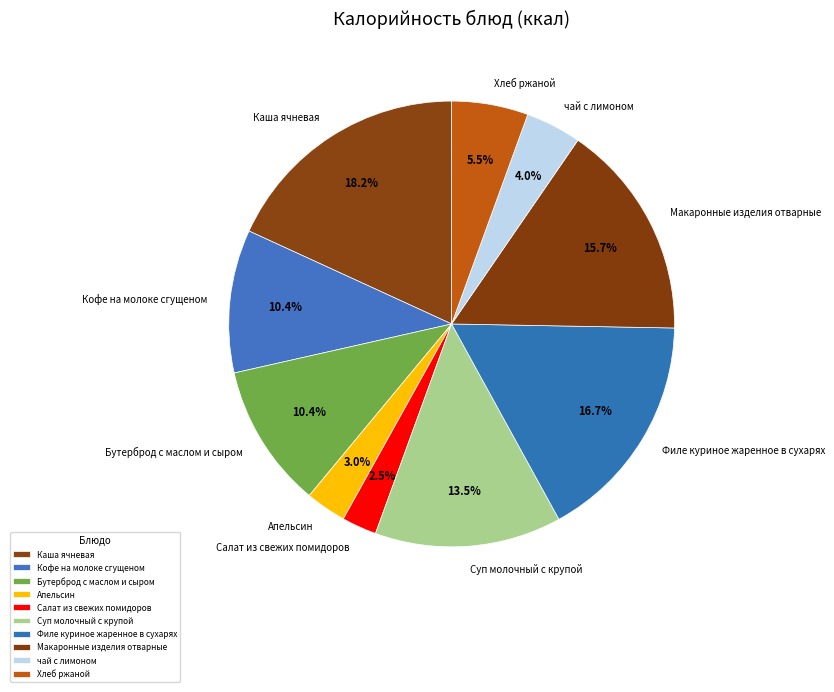

To the nearest percent, what is the average slice percentage?

10%